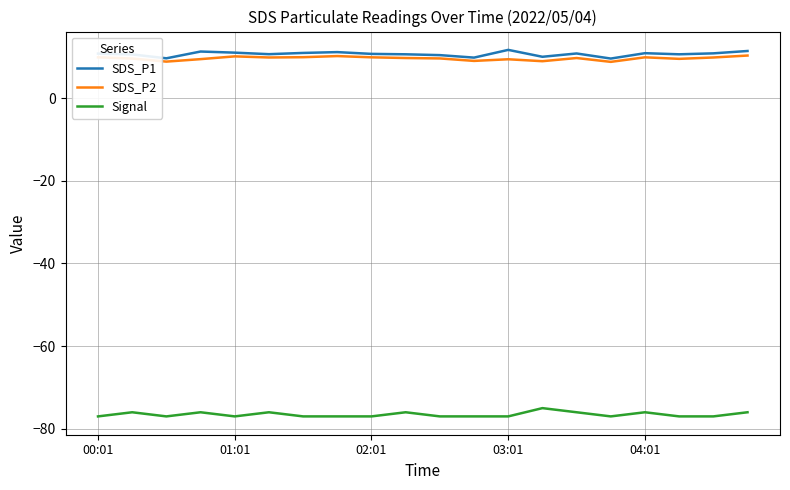

True or false: Signal and SDS_P2 cross at least once.

False